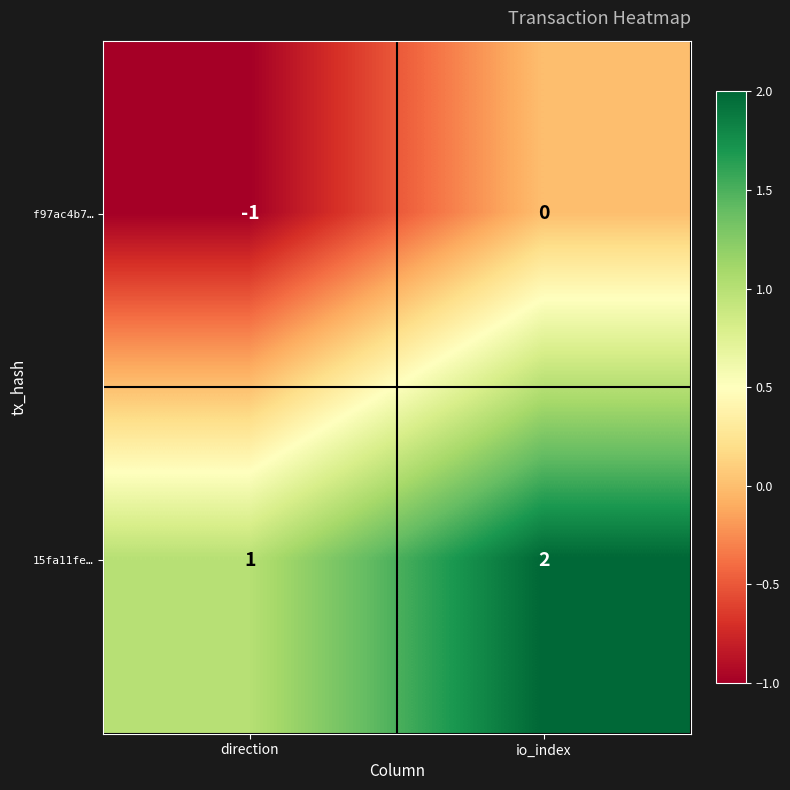

At which category does the chart reach its peak across all series?

io_index